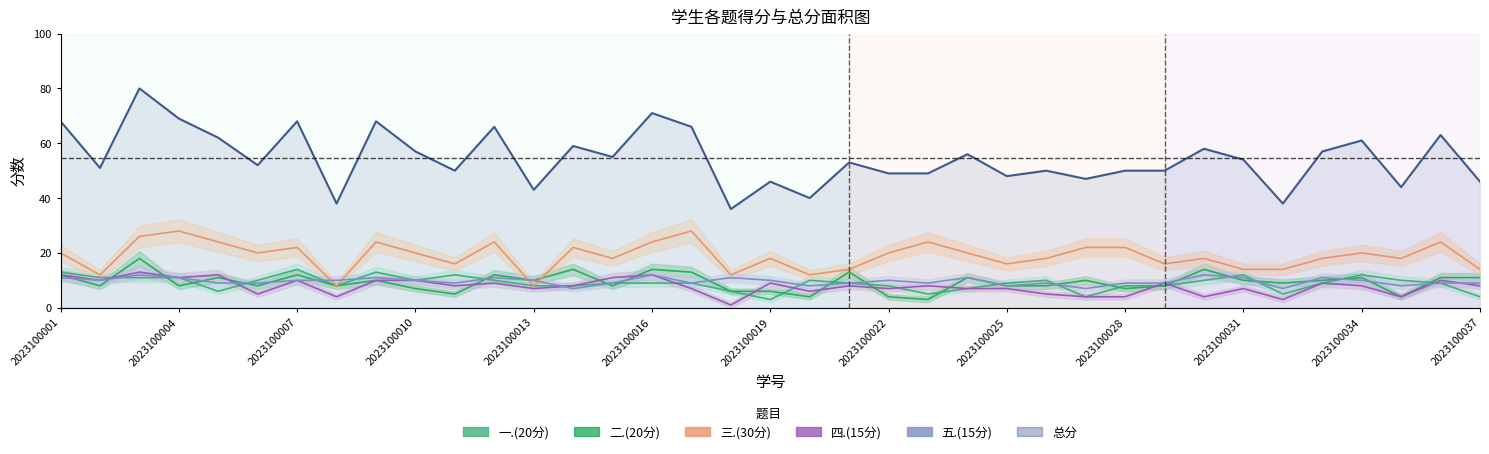

Is it true that 一.(20分) equals 10 at 34?

True